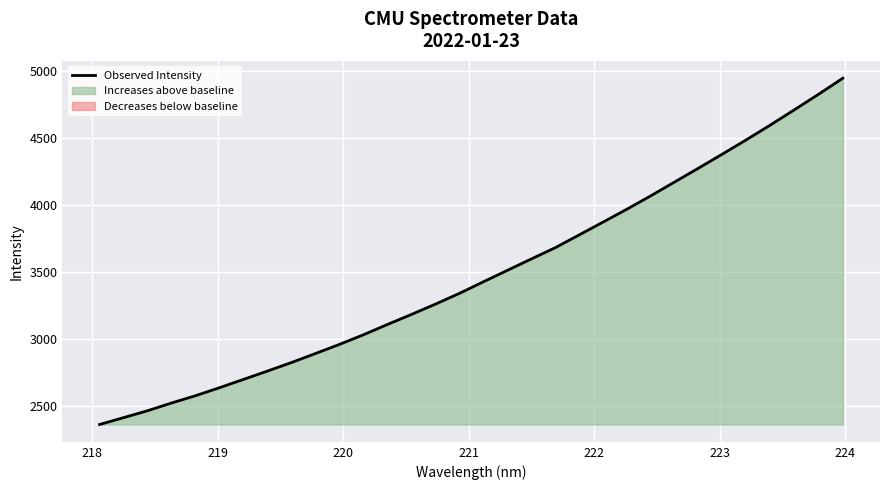

The value at 222 is 4685.1. True or false?

False